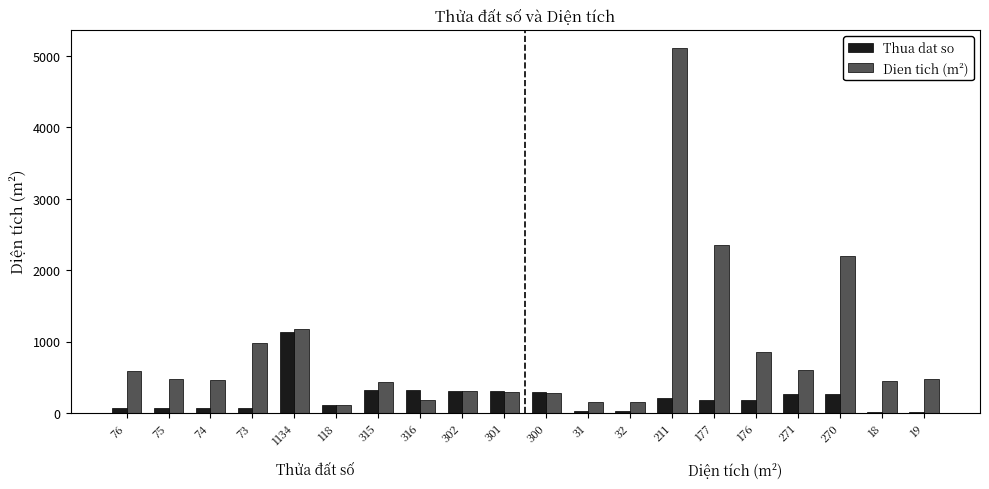

List the series in order of their overall mean, highest first.

Dien tich (m²), Thua dat so